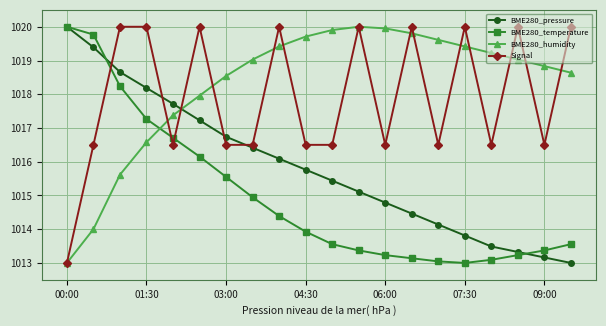

How many values in the BME280_pressure series are below 1015?

8